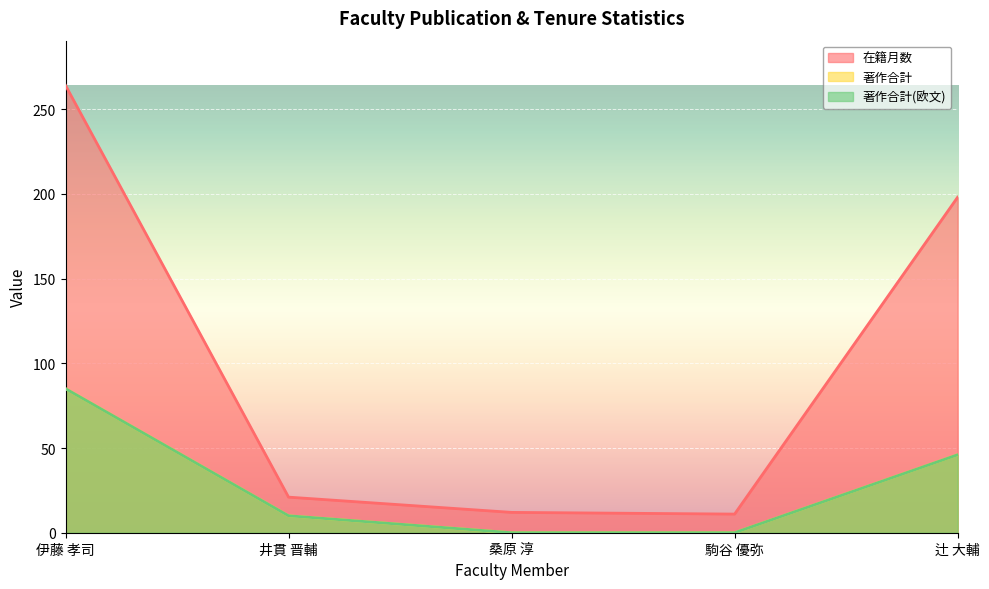

True or false: 著作合計 and 著作合計(欧文) cross at least once.

False